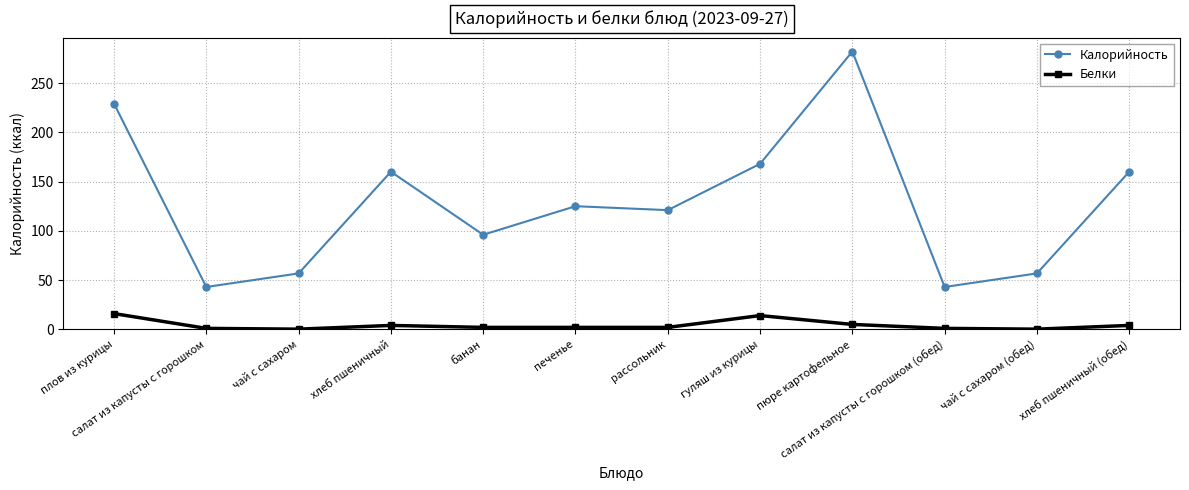

Where is the first local minimum for Калорийность?

салат из капусты с горошком